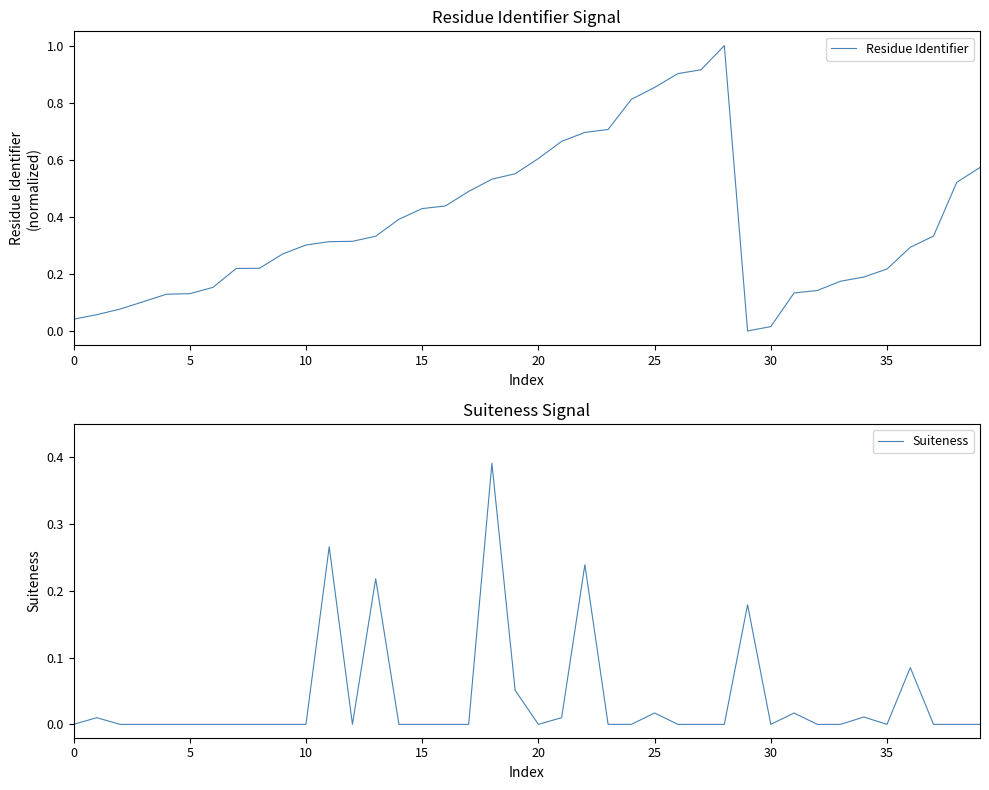

At which category does the chart reach its peak across all series?

28